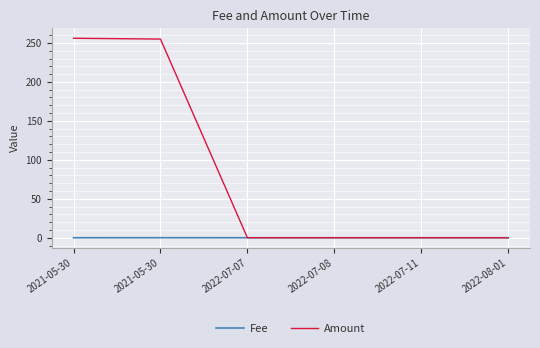

What is the difference between the Amount values at 2022-07-07 and 2021-05-30?

254.9